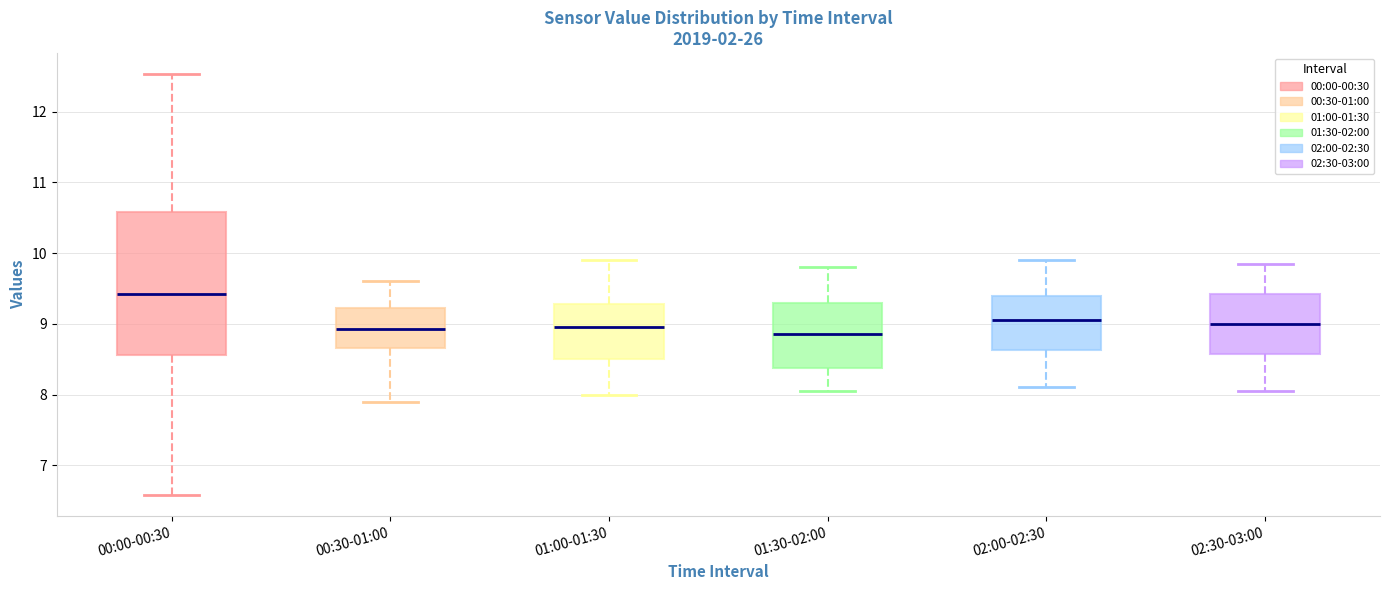

Comparing the boxes themselves (not the whiskers), which one is the tallest?

00:00-00:30